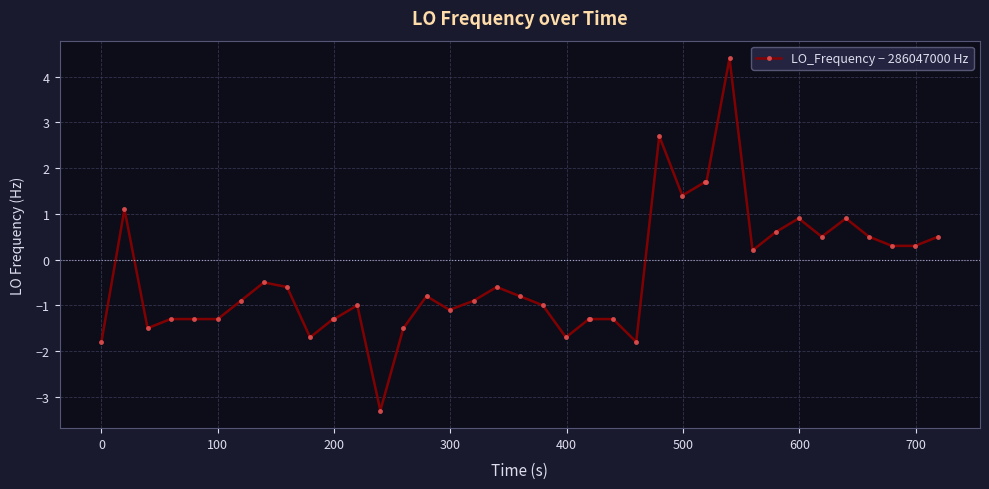

What is the difference between the second highest and second lowest values?

4.5